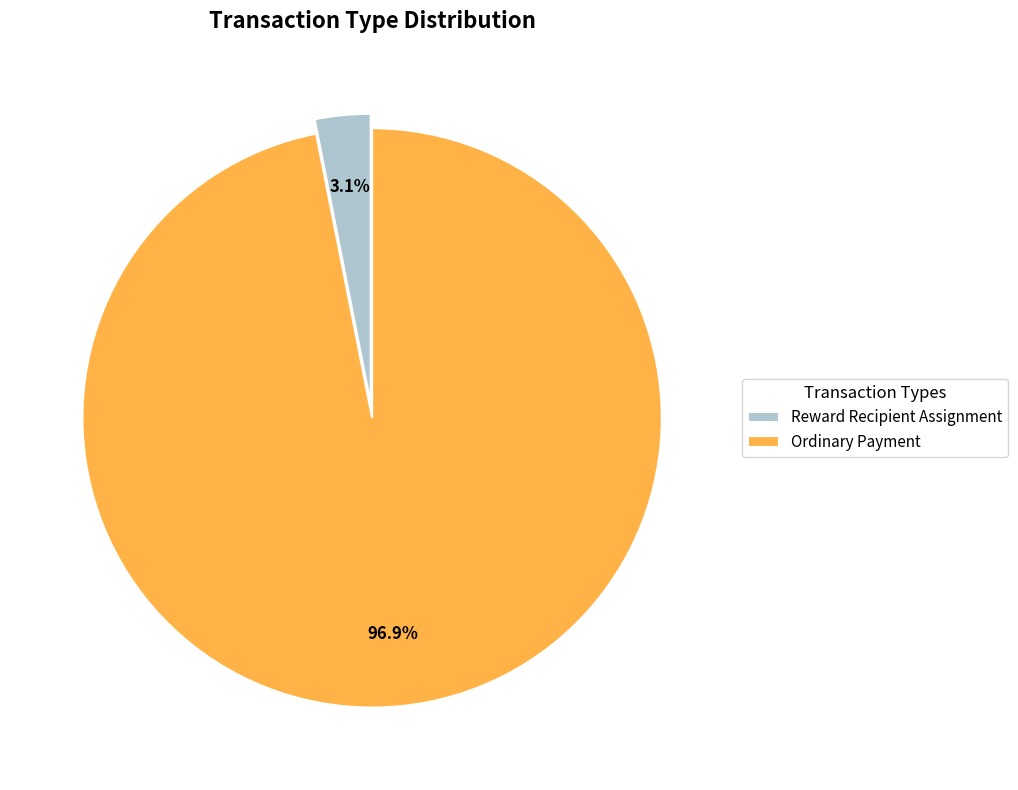

To the nearest percent, what is the combined percentage of Reward Recipient Assignment and Ordinary Payment?

100%